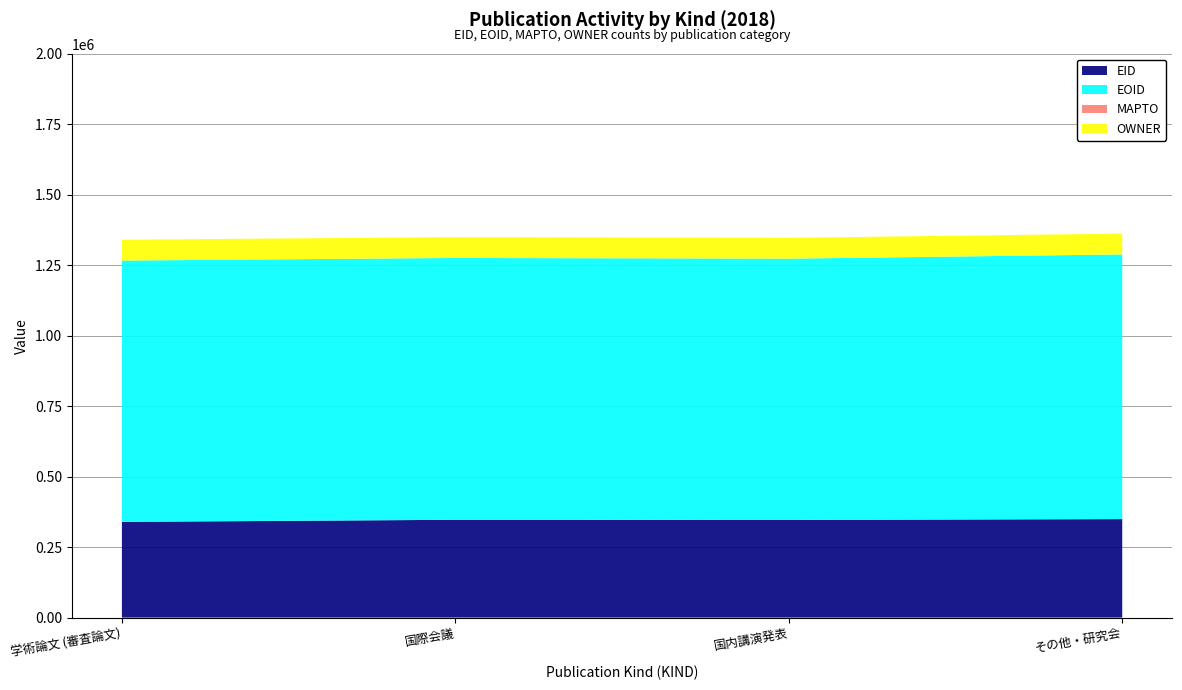

Reading right to left, what are all the values shown in this chart?

EID: 349446	346334	346919	339570
EOID: 938717	926810	928728	926807
MAPTO: 0	0	0	0
OWNER: 73845	73845	73845	73845